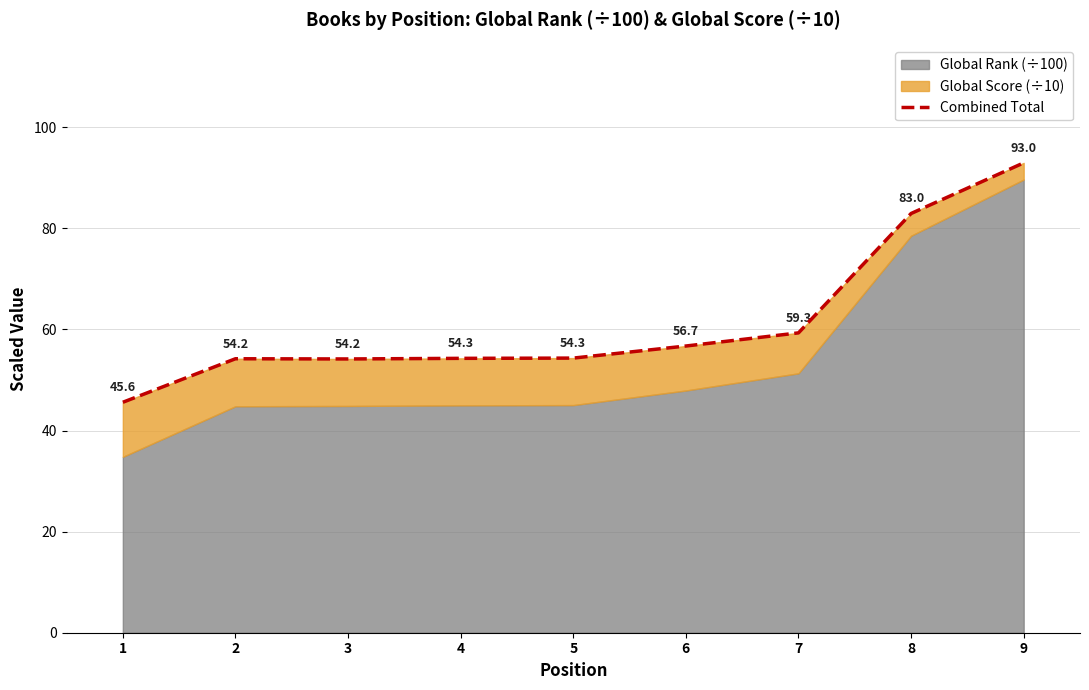

List the labels in order of value, largest first.

9, 8, 7, 6, 5, 4, 2, 3, 1